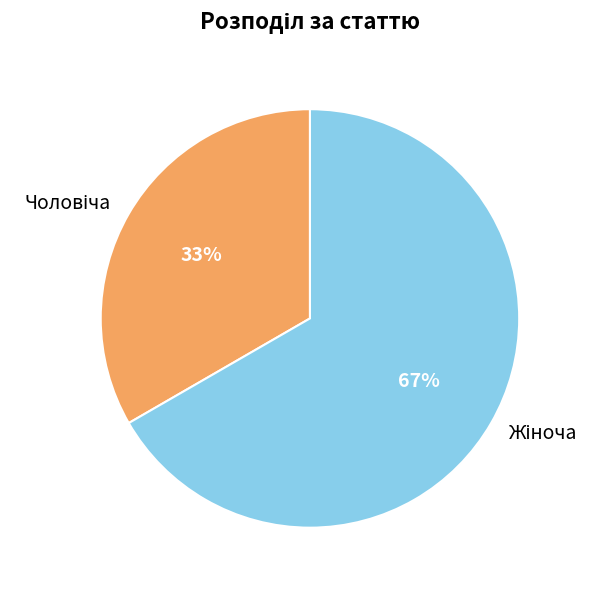

To the nearest percent, what is the average slice percentage?

50%